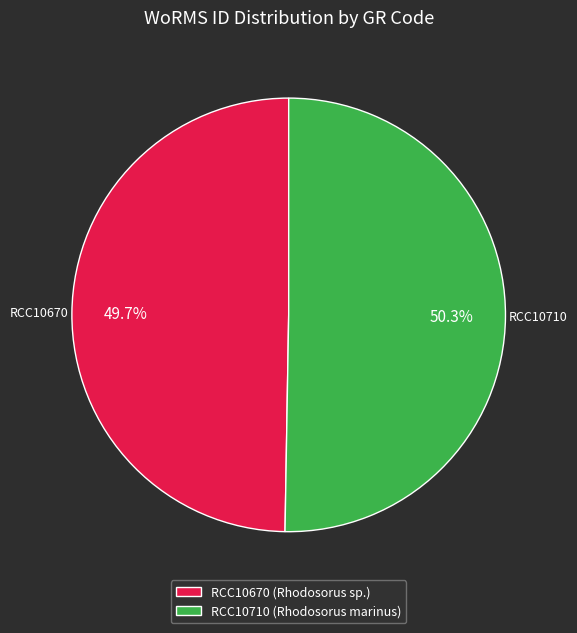

Rank the categories by value from highest to lowest.

RCC10710, RCC10670